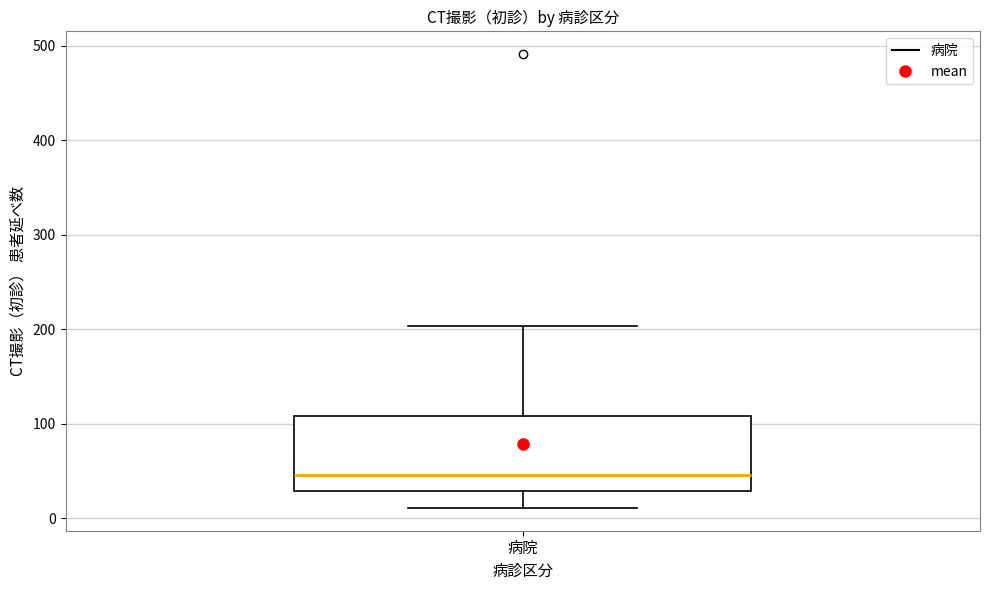

Transcribe this box plot: give where the median line is, the range the box spans, and where the two whiskers end, as read against the y-axis. The values are not printed on the chart, so give them approximately, as read against the axis.

median 50, box 30 to 110, whiskers 10 to 200